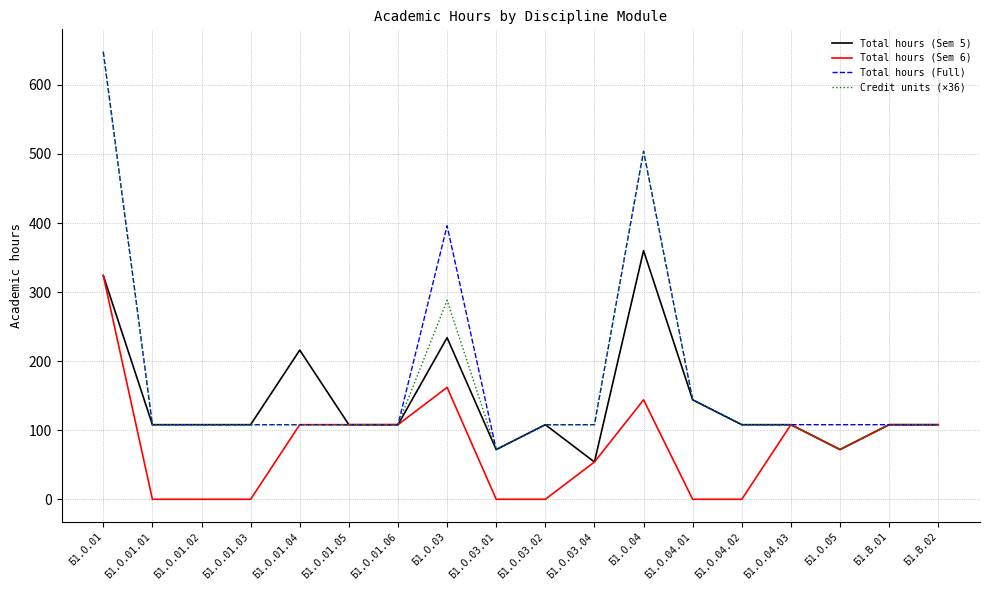

Is it true that Total hours (Sem 6) equals 125 at Б1.О.01.03?

False